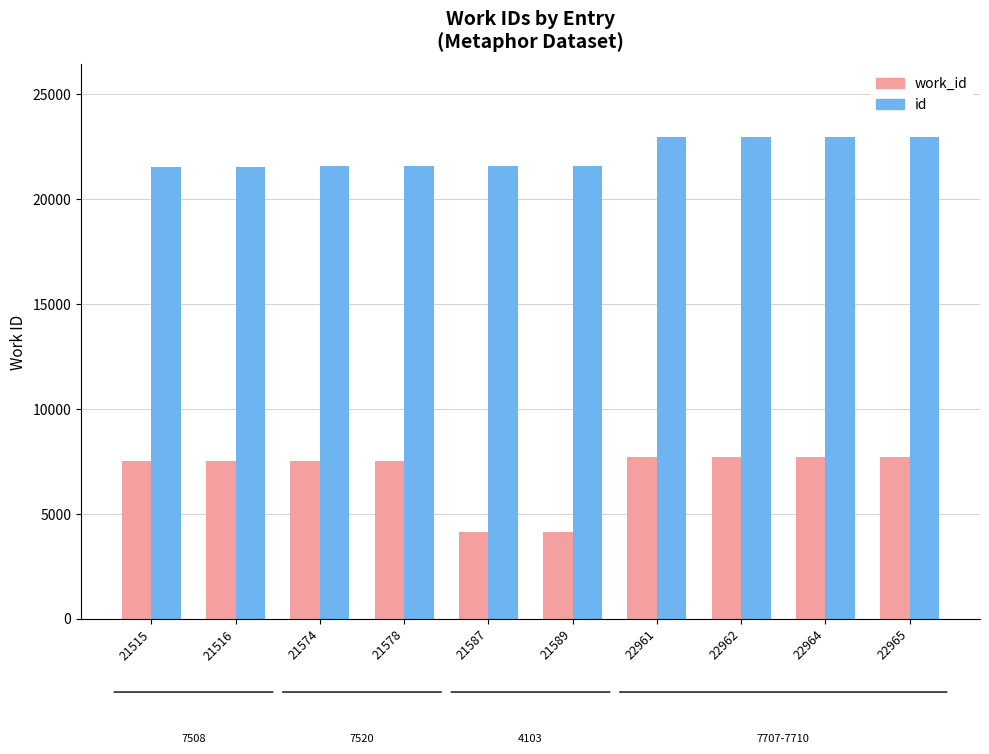

Which series has the widest spread of values?

work_id